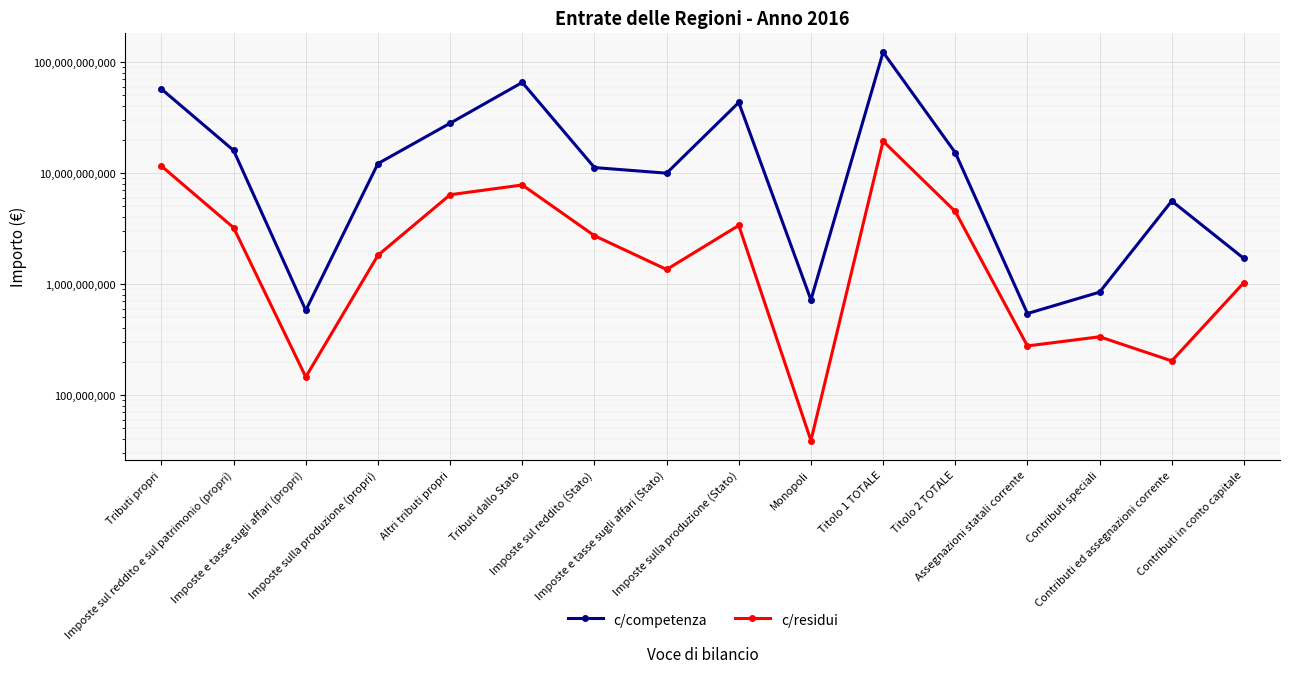

What is the difference between the maximum and minimum values in the c/competenza series?

121906417532